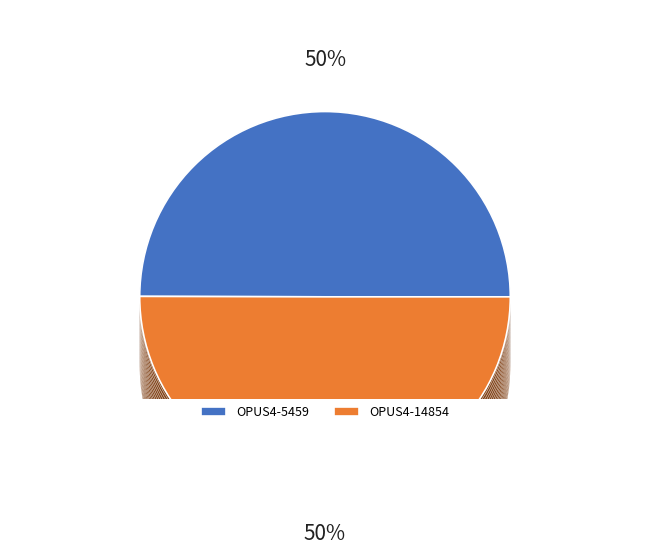

How many segments does this pie chart have?

2